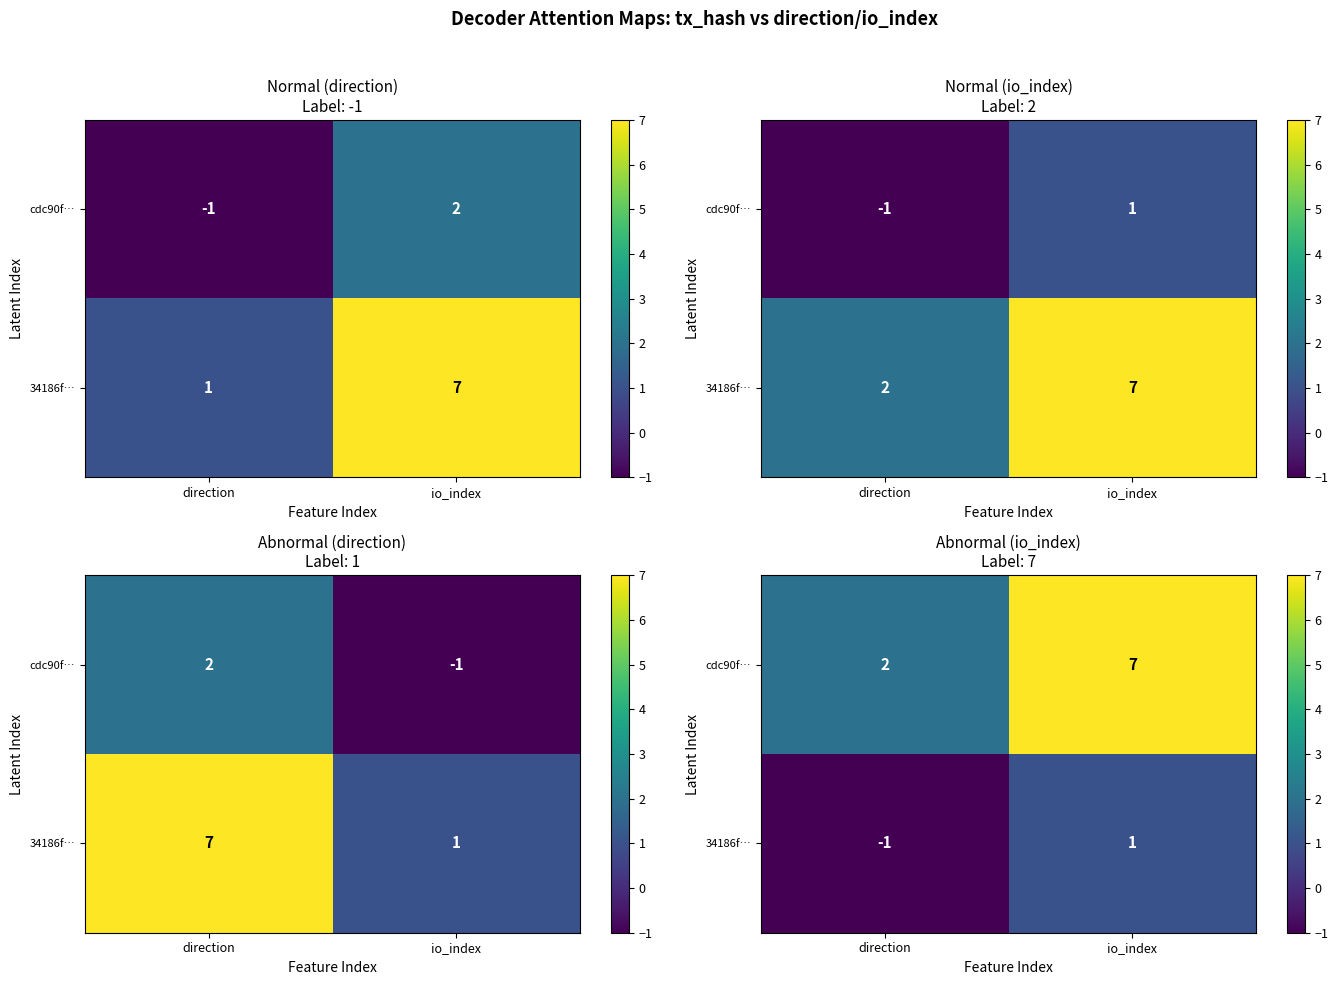

Which category has the highest value in the cdc90f… series?

io_index